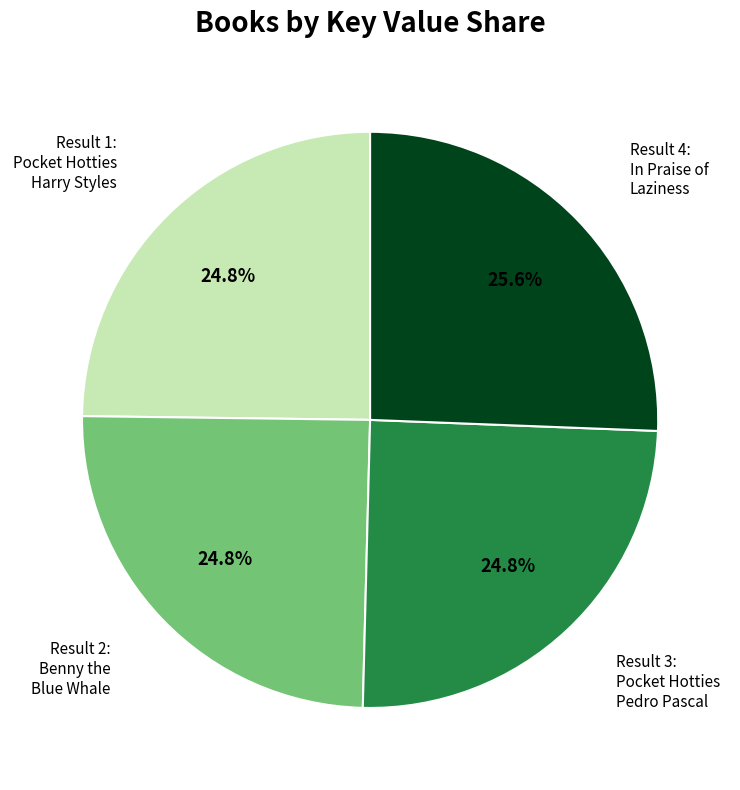

To the nearest percent, what is the average slice percentage?

25%